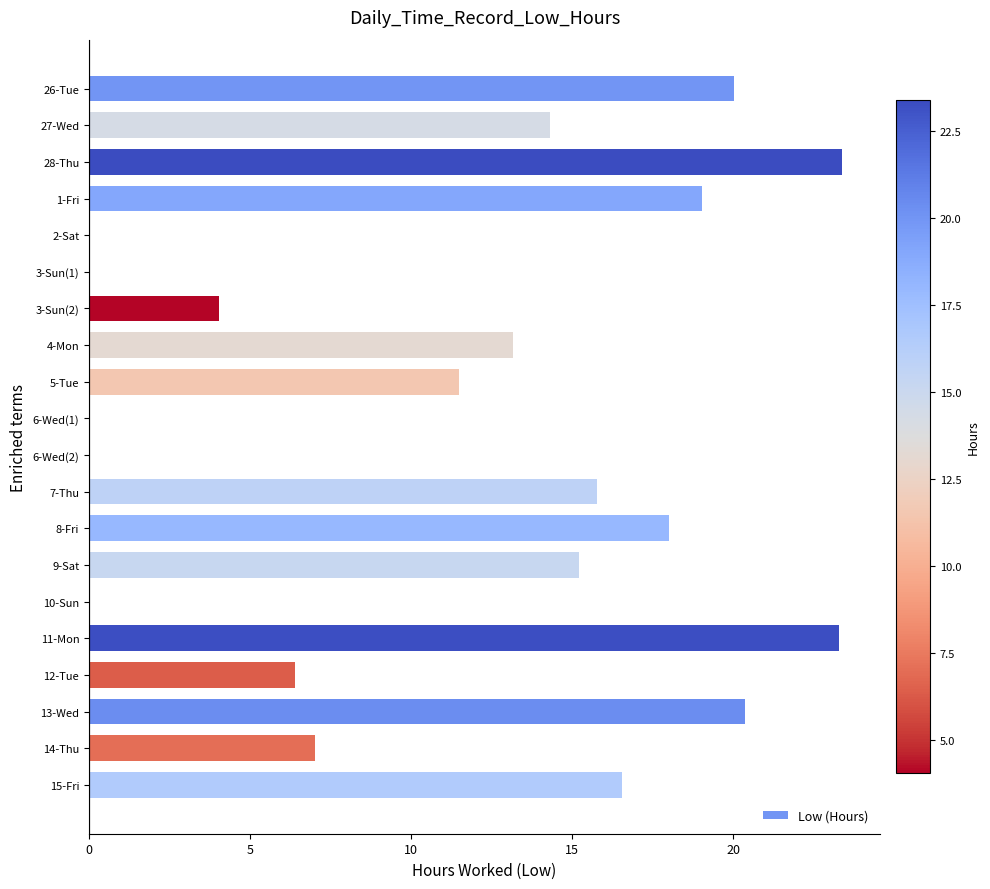

What is the greatest value displayed?

23.4